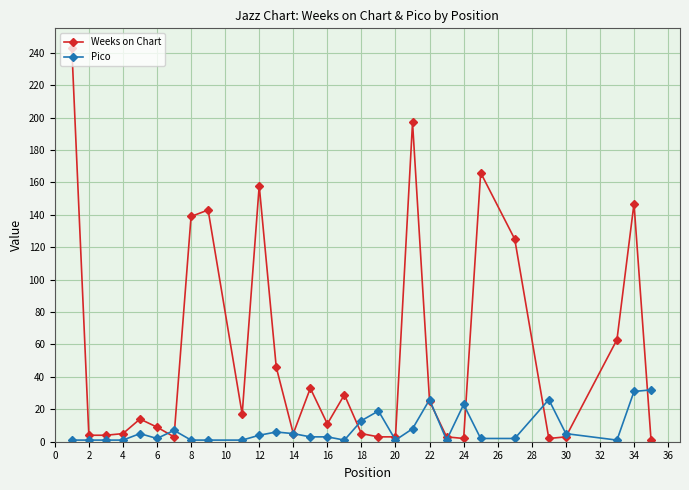

What is the maximum value shown in the chart?

243